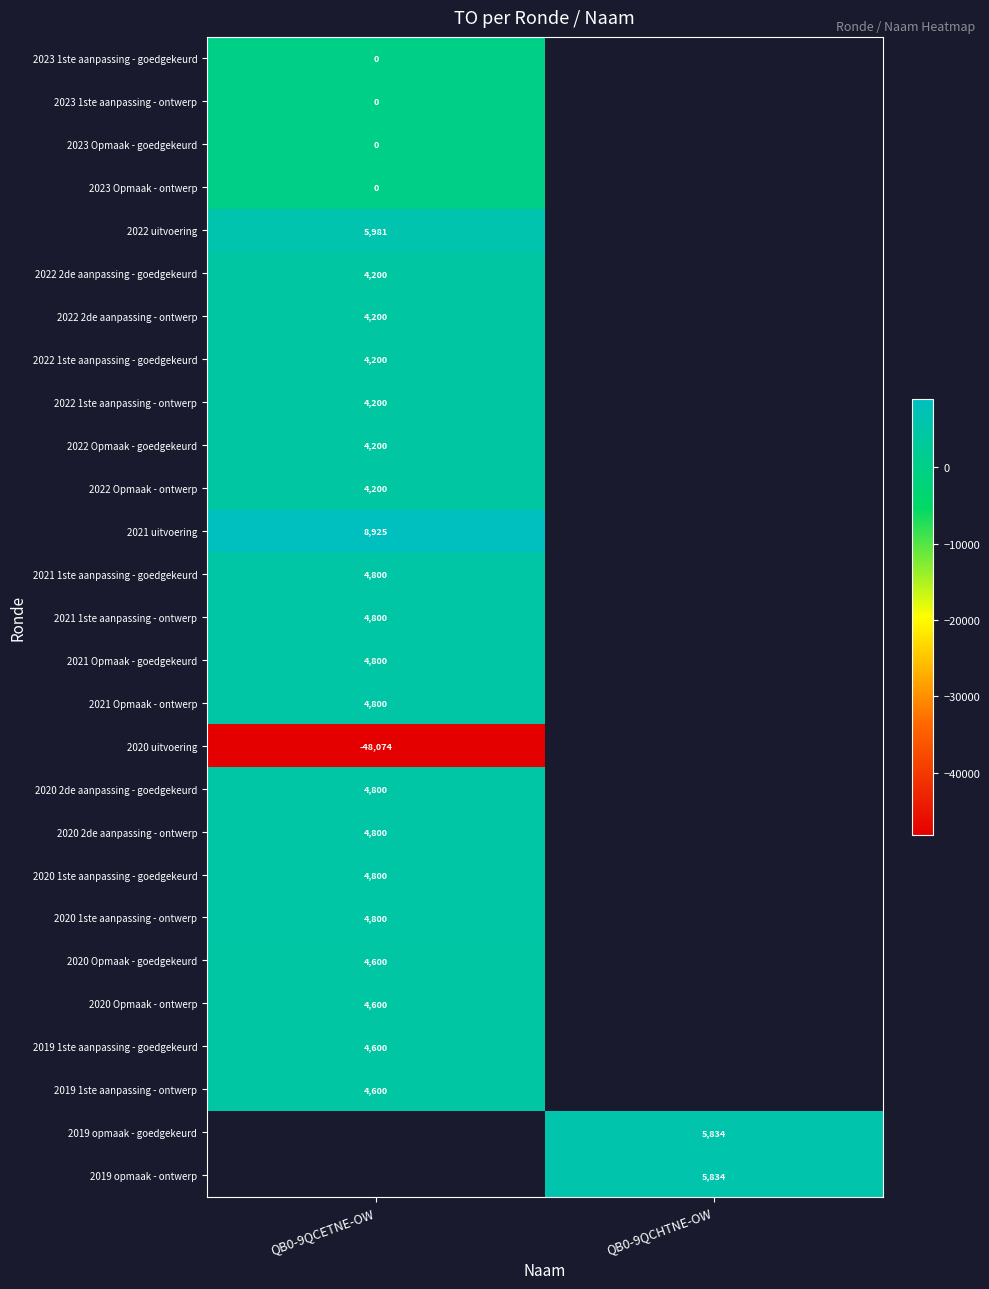

Is it true that 2020 2de aanpassing - ontwerp equals 3000 at QB0-9QCETNE-OW?

False